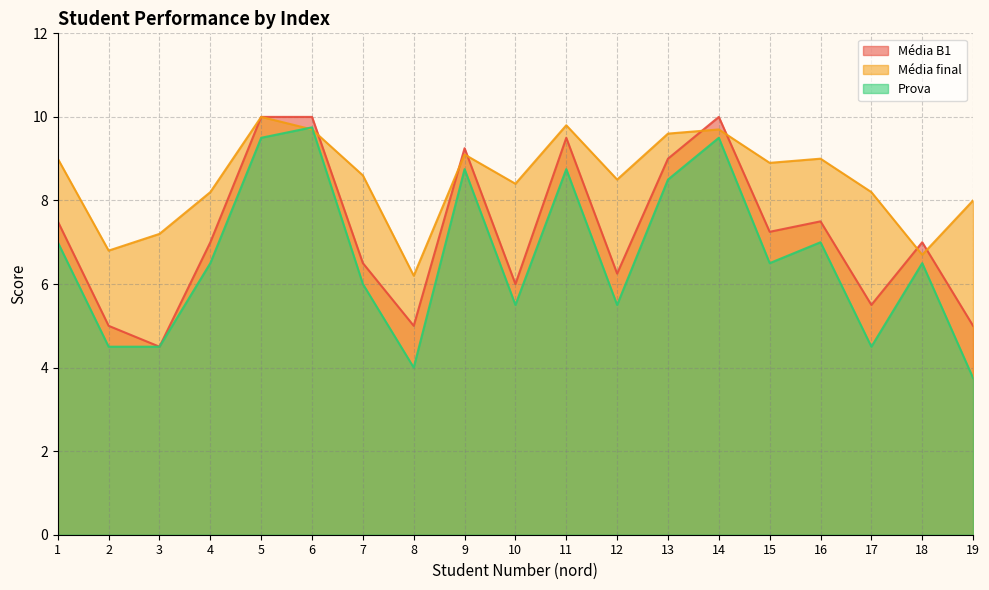

How many data points in Média B1 are less than 7?

8